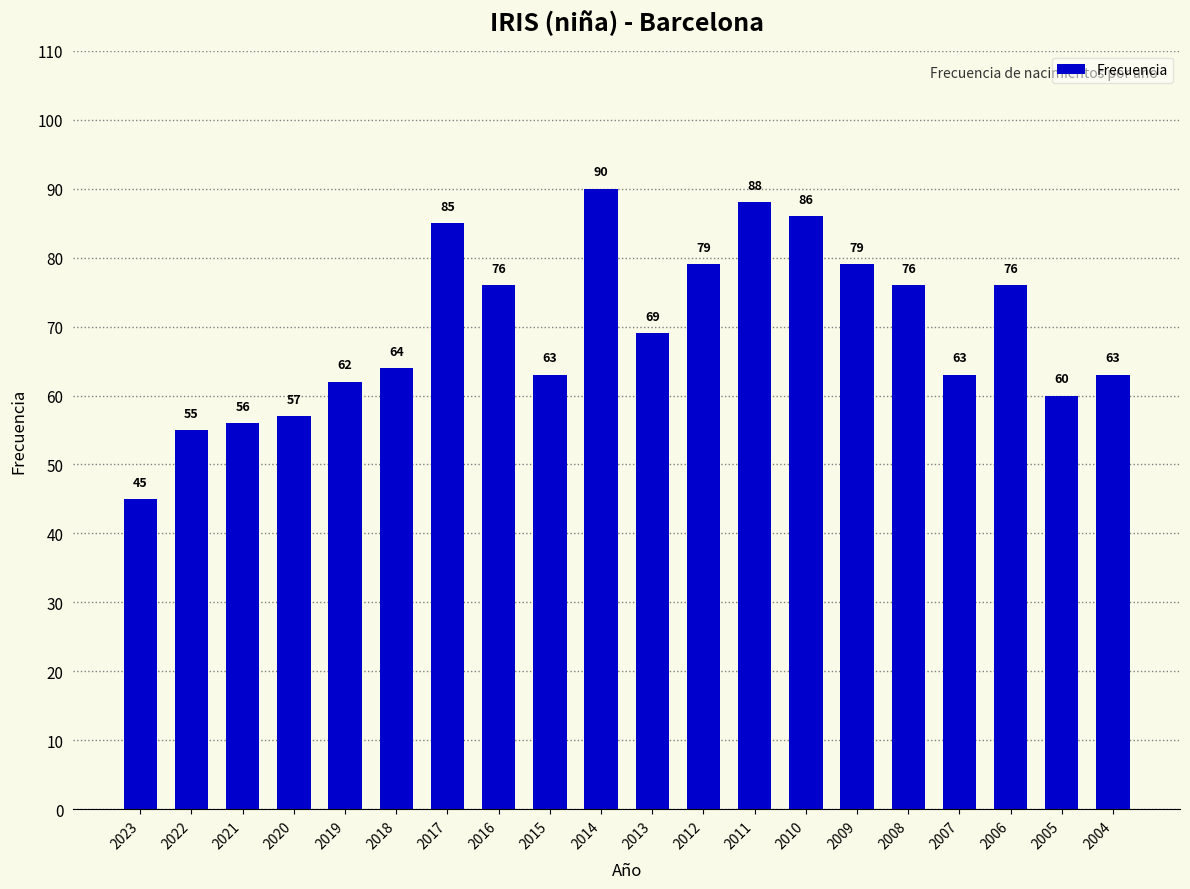

Reading left to right, list all the values displayed in this chart.

45	55	56	57	62	64	85	76	63	90	69	79	88	86	79	76	63	76	60	63